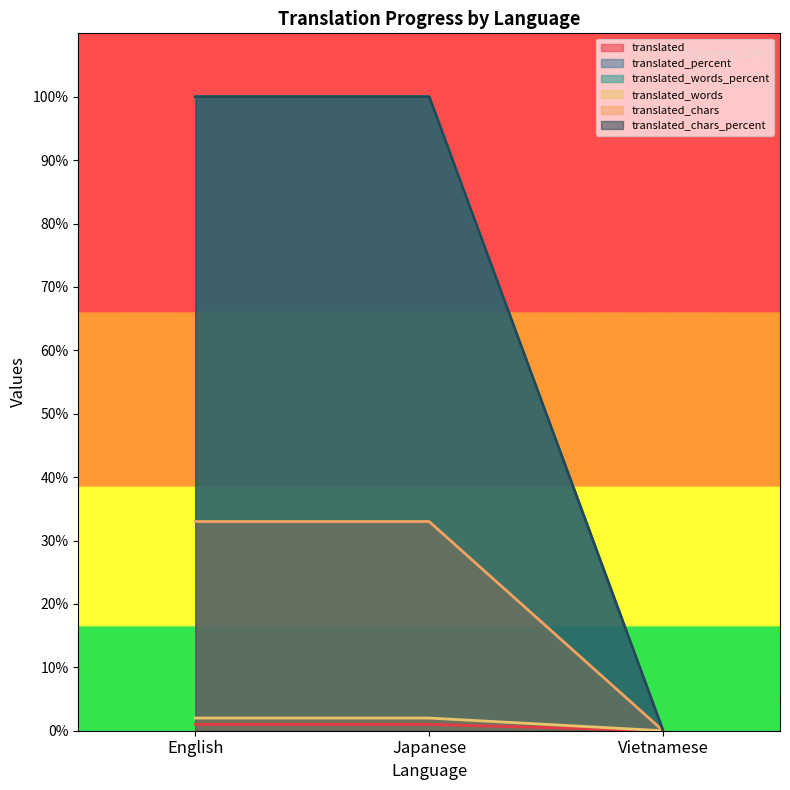

True or false: translated_chars_percent has a value of 20 at Japanese.

False